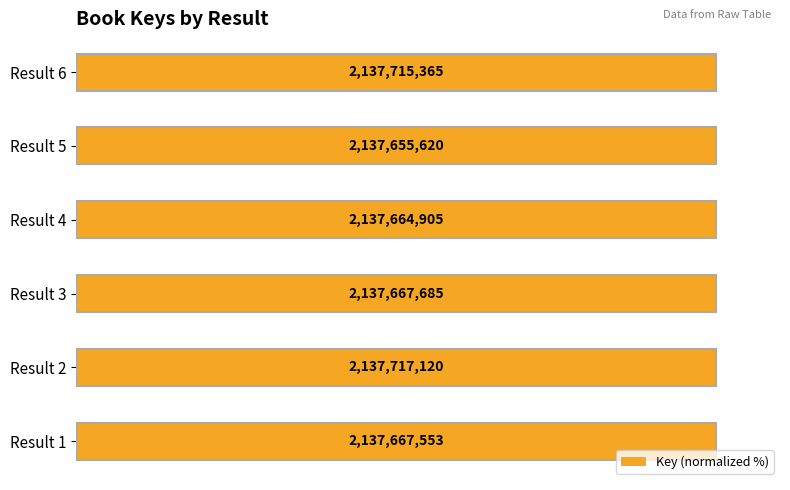

The value at Result 2 is 160.8. True or false?

False